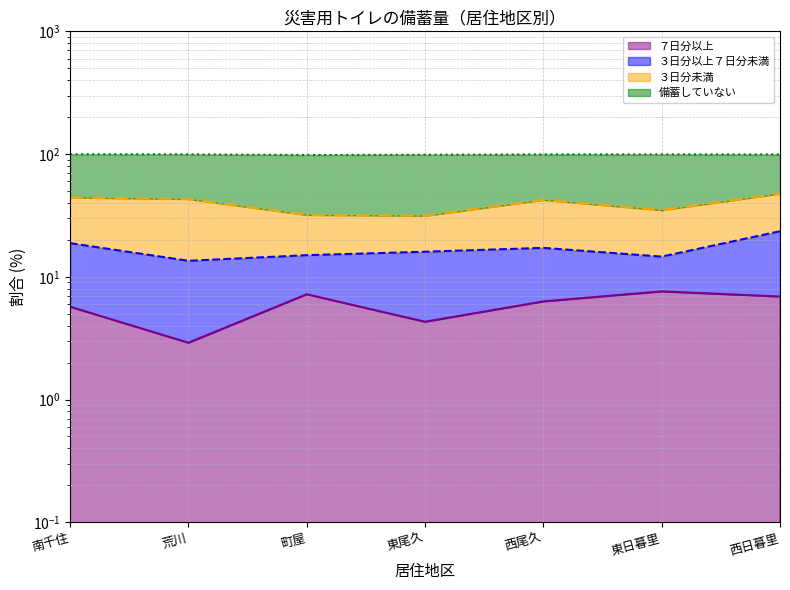

Where is the first local maximum for ７日分以上?

町屋